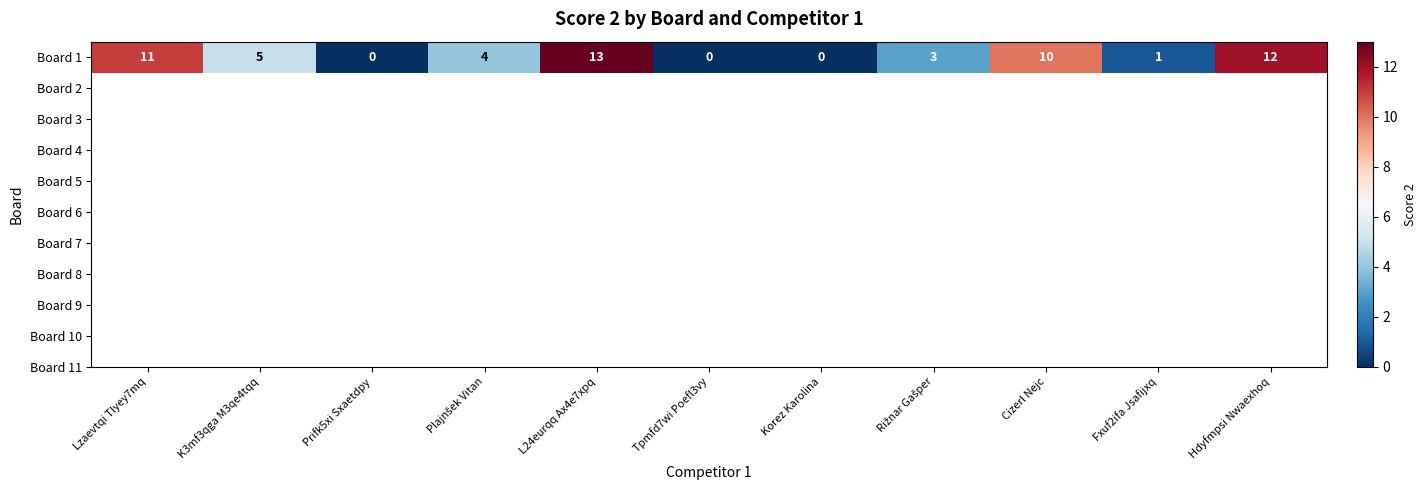

What is the maximum value shown in the chart?

13